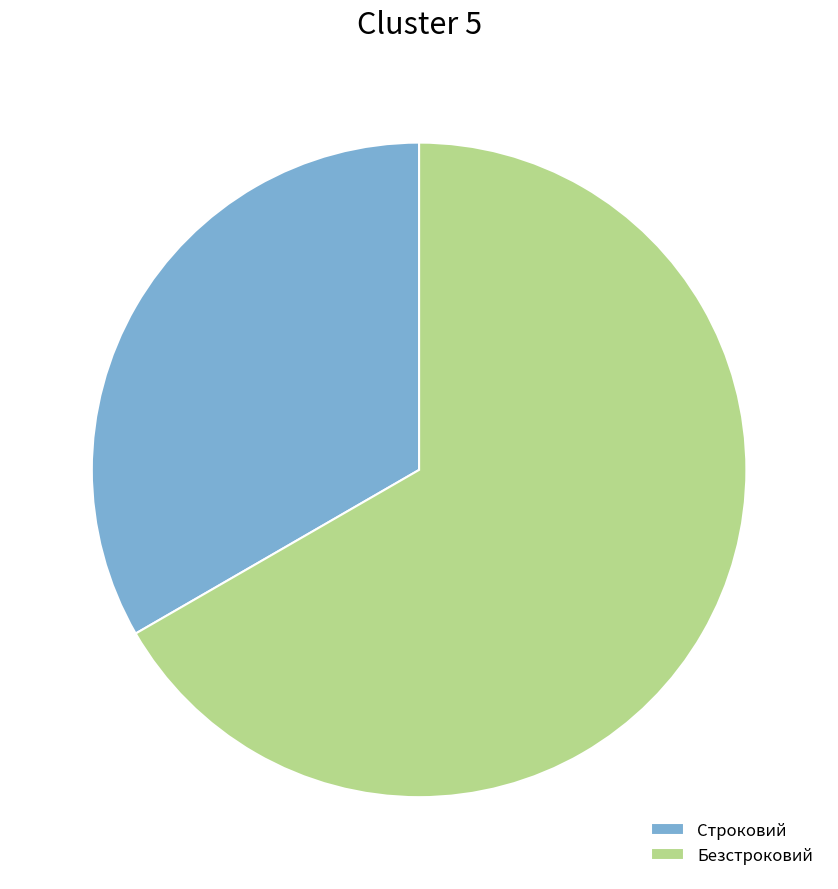

Which slice is the smallest?

Строковий